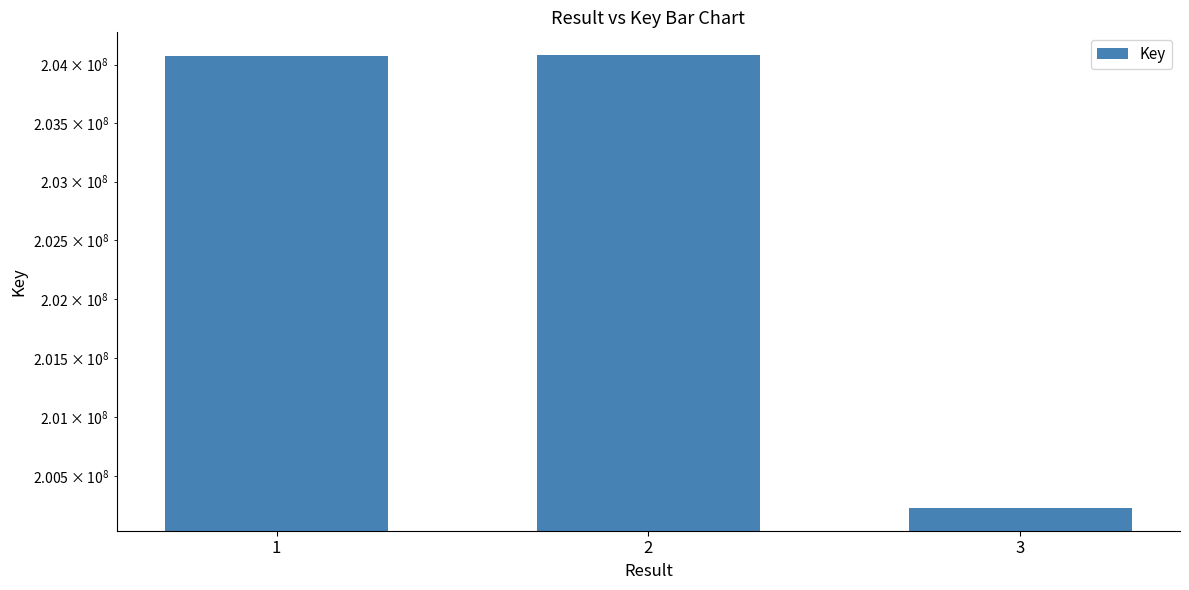

What is the maximum value shown in the chart?

204083218